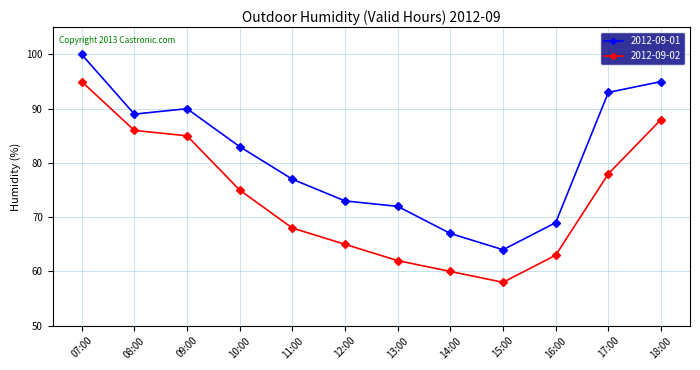

In 2012-09-01, how many points are higher than both neighbors (excluding endpoints)?

1